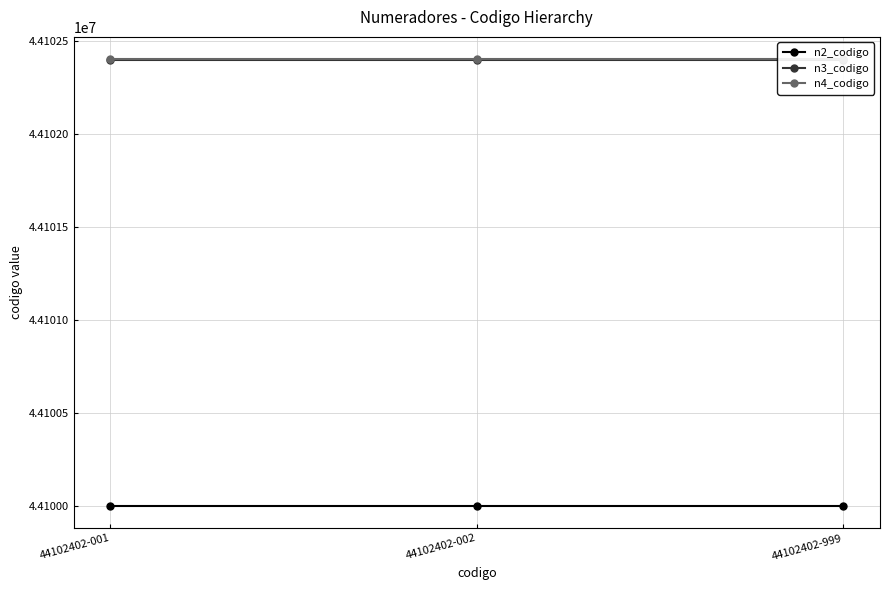

Is the value of n4_codigo at 44102402-002 greater than the value of n2_codigo at 44102402-999?

Yes